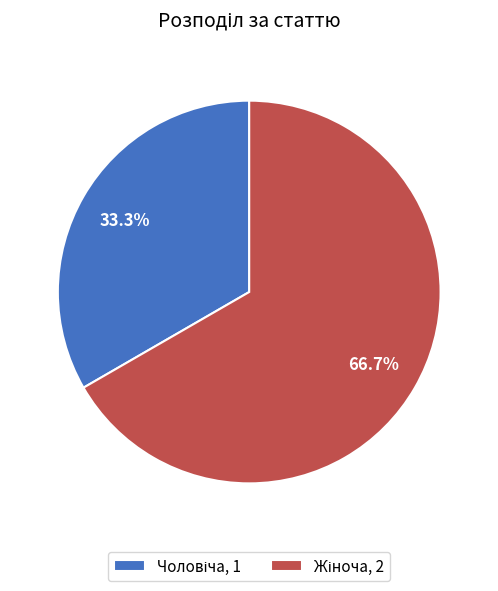

Is there any slice that represents more than half of the pie?

Yes